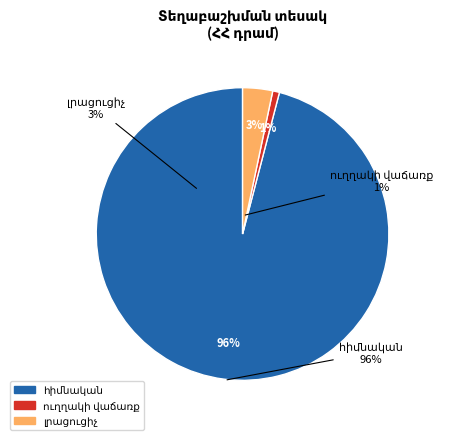

To the nearest percent, what is the average slice percentage?

33%